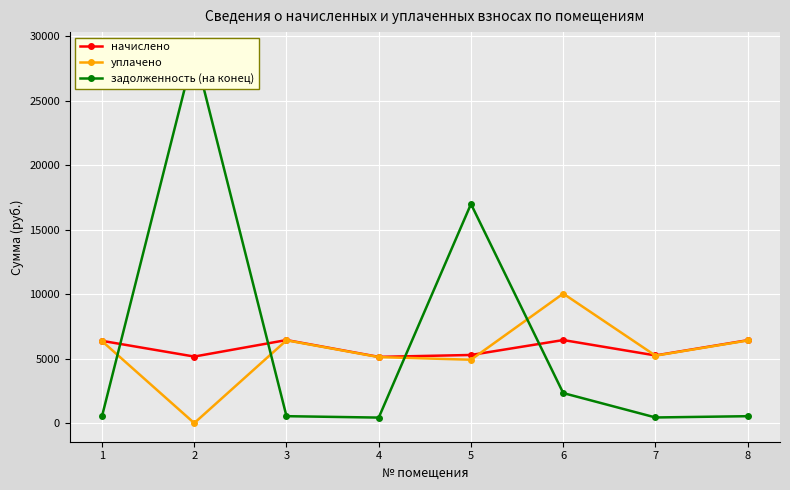

What is the value of the задолженность (на конец) point at the 5th from the left?

16985.7